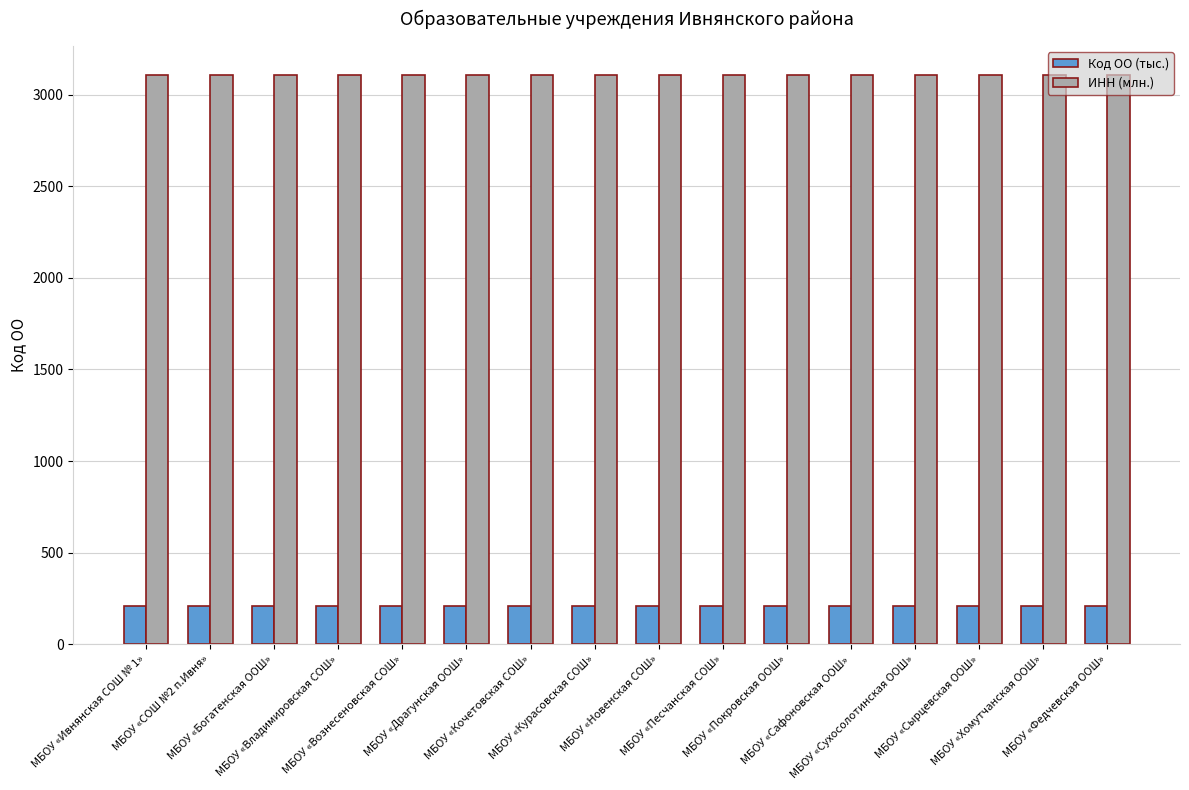

List the series in order of their overall mean, highest first.

ИНН (млн.), Код ОО (тыс.)